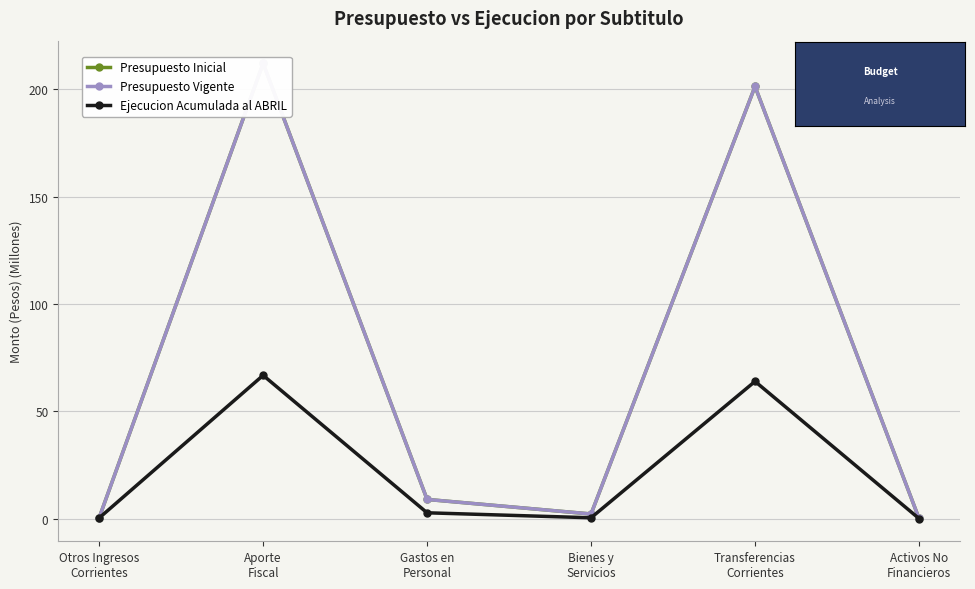

What is the difference between the Presupuesto Vigente values at Activos No
Financieros and Otros Ingresos
Corrientes?

0.3